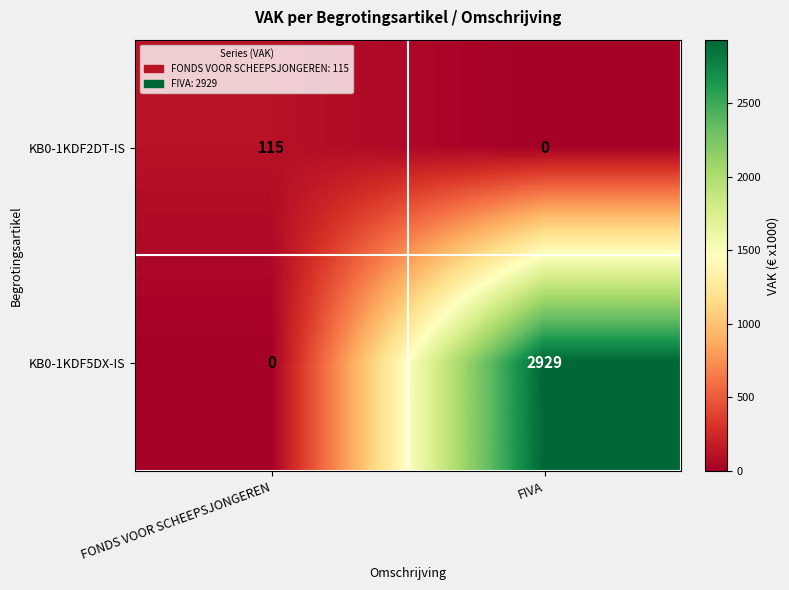

What is the total value across all series at FONDS VOOR SCHEEPSJONGEREN?

115